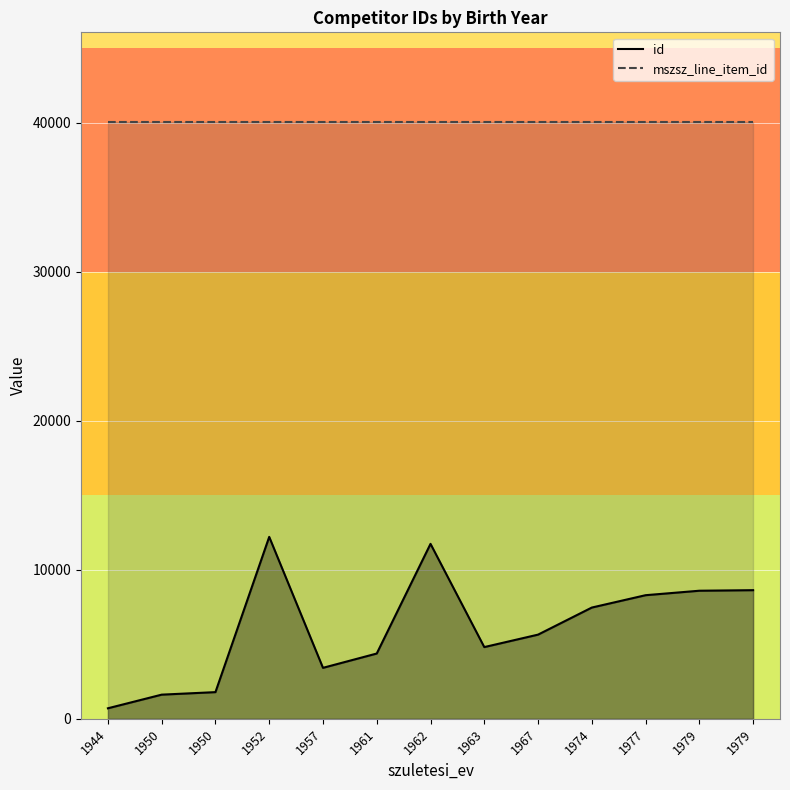

What is the smallest value displayed?

707